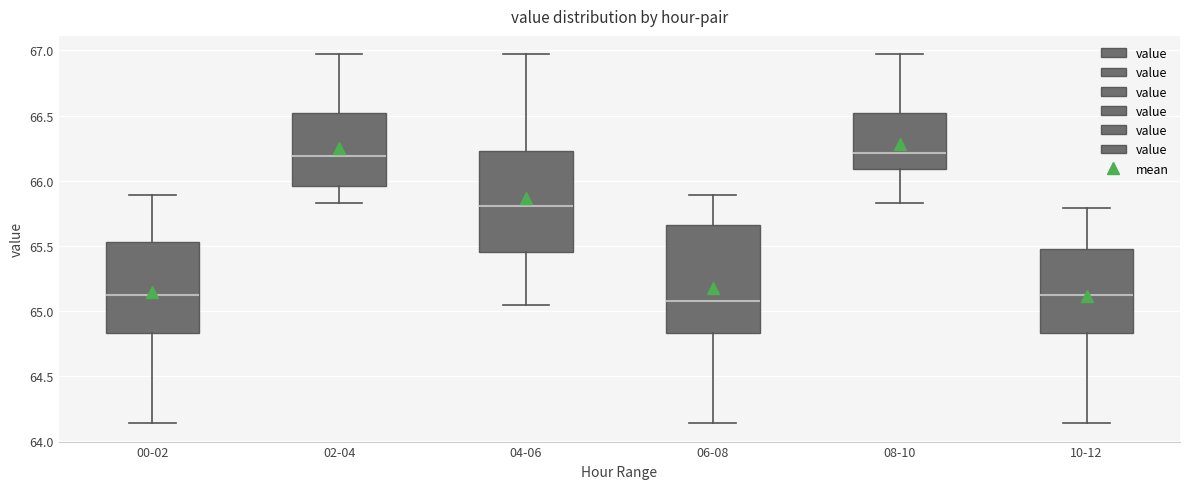

Reading left to right, transcribe this box plot: for each box, give where its median line is, the range the box spans, and where its two whiskers end, as read against the y-axis. The values are not printed on the chart, so give them approximately, as read against the axis.

00-02: median 65.10, box 64.85 to 65.55, whiskers 64.15 to 65.90
02-04: median 66.20, box 65.95 to 66.50, whiskers 65.85 to 66.95
04-06: median 65.80, box 65.45 to 66.25, whiskers 65.05 to 66.95
06-08: median 65.10, box 64.85 to 65.65, whiskers 64.15 to 65.90
08-10: median 66.20, box 66.10 to 66.50, whiskers 65.85 to 66.95
10-12: median 65.10, box 64.85 to 65.50, whiskers 64.15 to 65.80